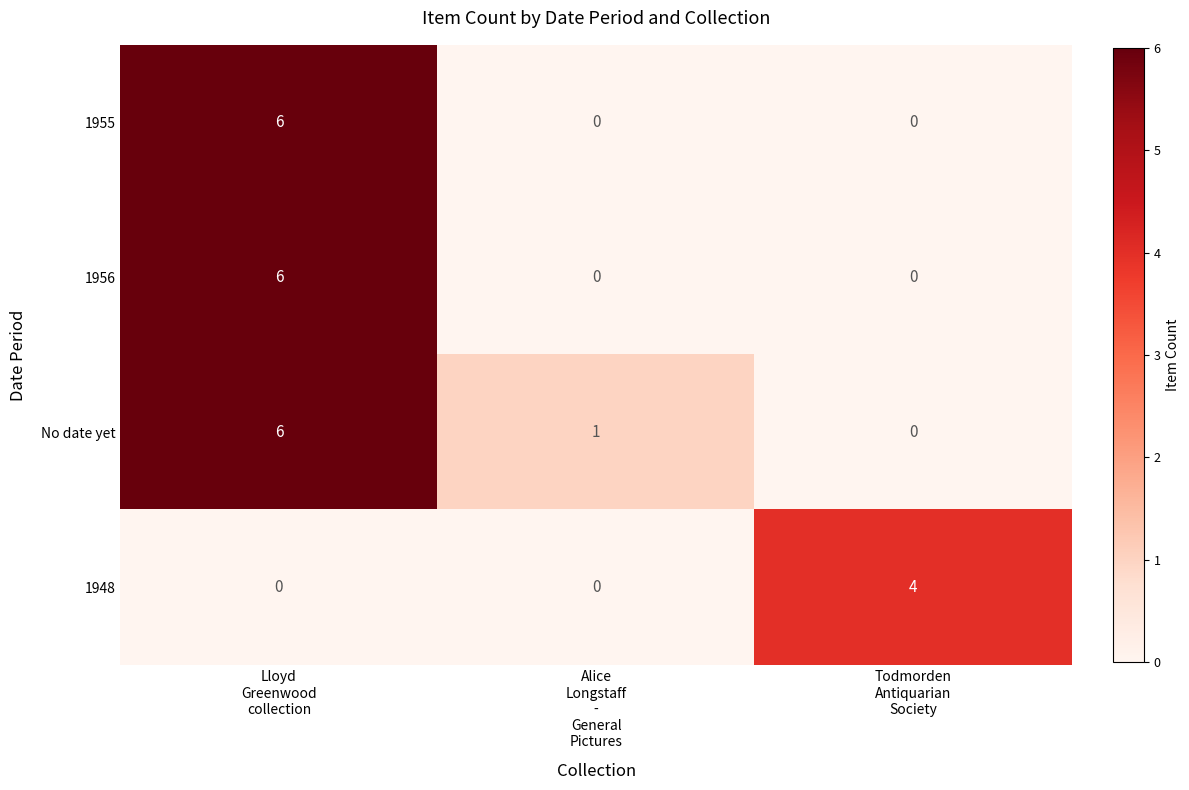

Which series has the largest total across all categories?

No date yet